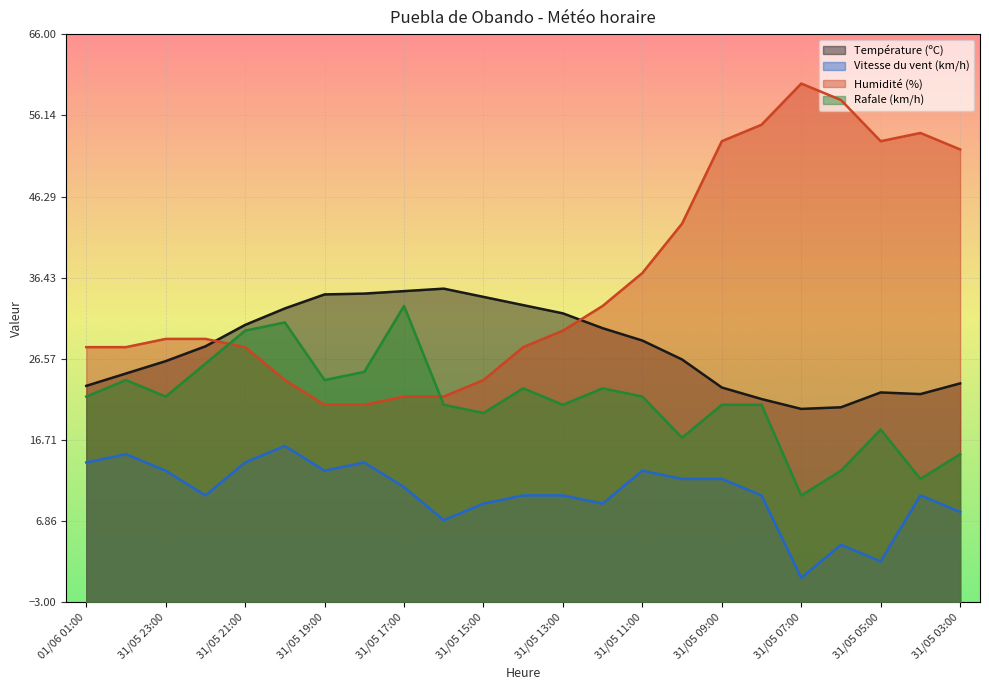

Which category has the highest value across all series?

31/05 07:00